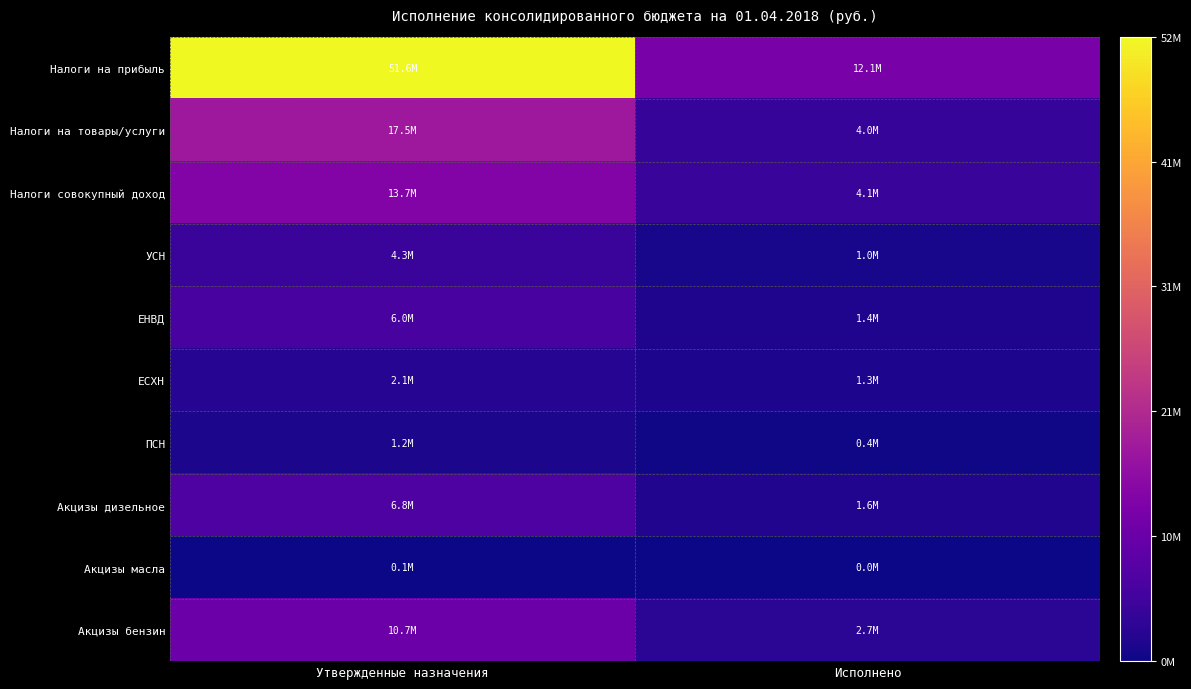

At how many categories does at least one series exceed 21760726?

1